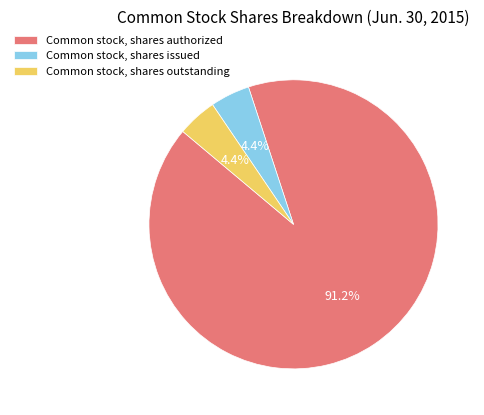

Combined, do Common stock, shares issued and Common stock, shares authorized account for over 50%?

Yes